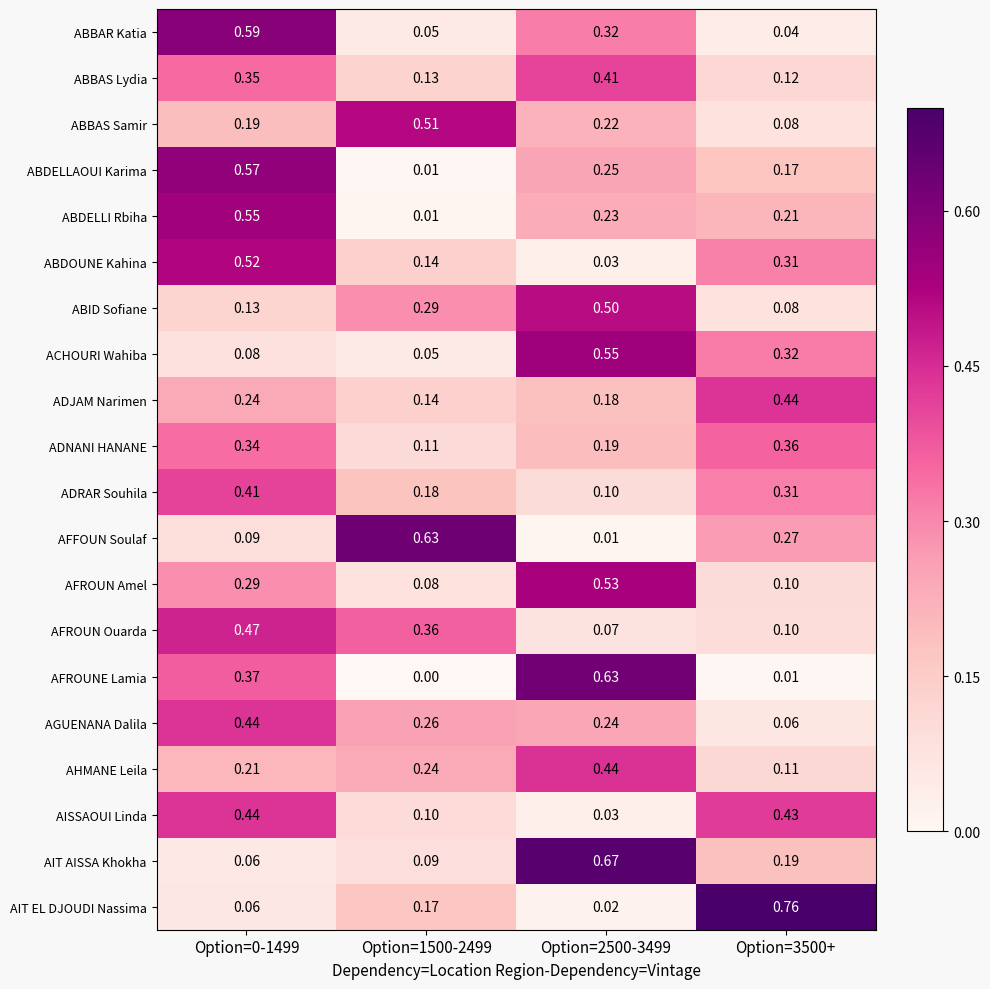

Which series changed the most between Option=2500-3499 and Option=3500+?

AIT EL DJOUDI Nassima